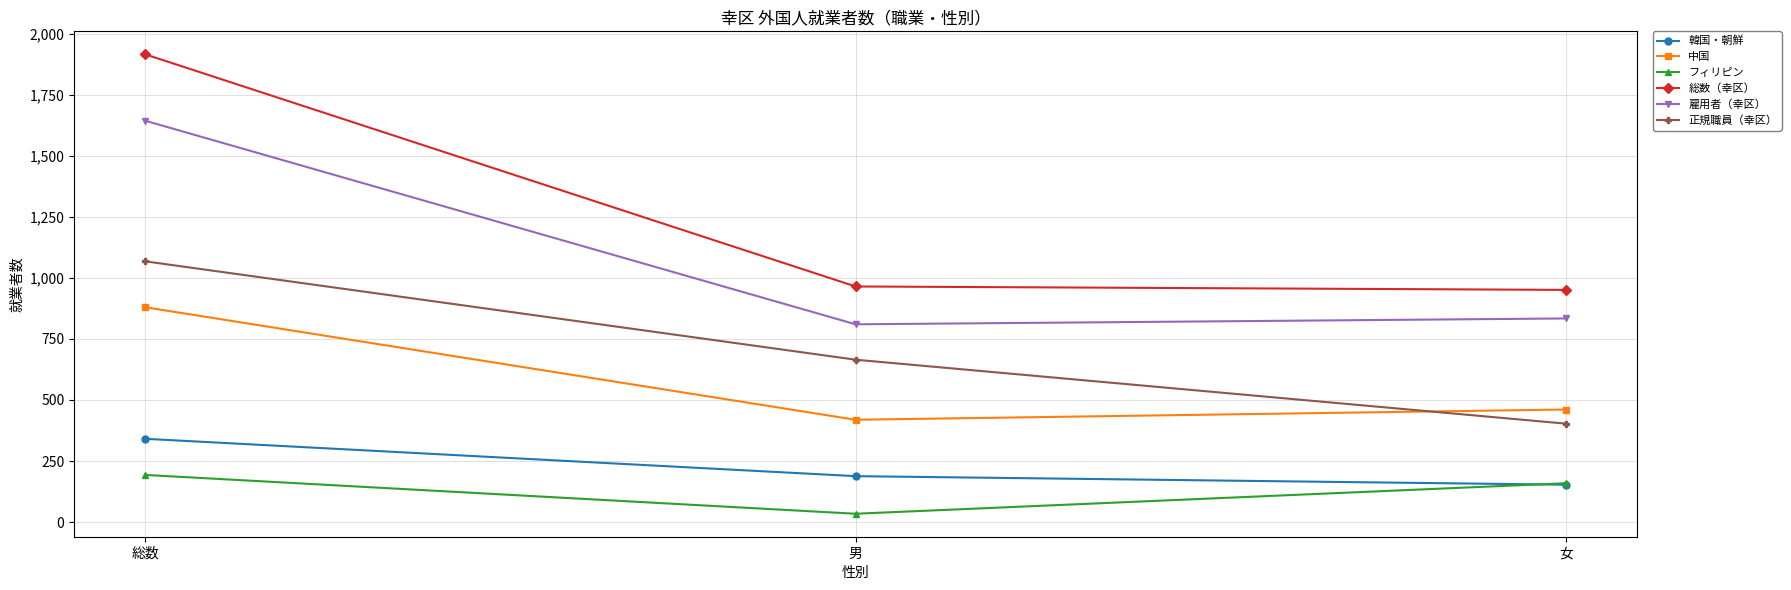

How many フィリピン values are between 34 and 193?

3